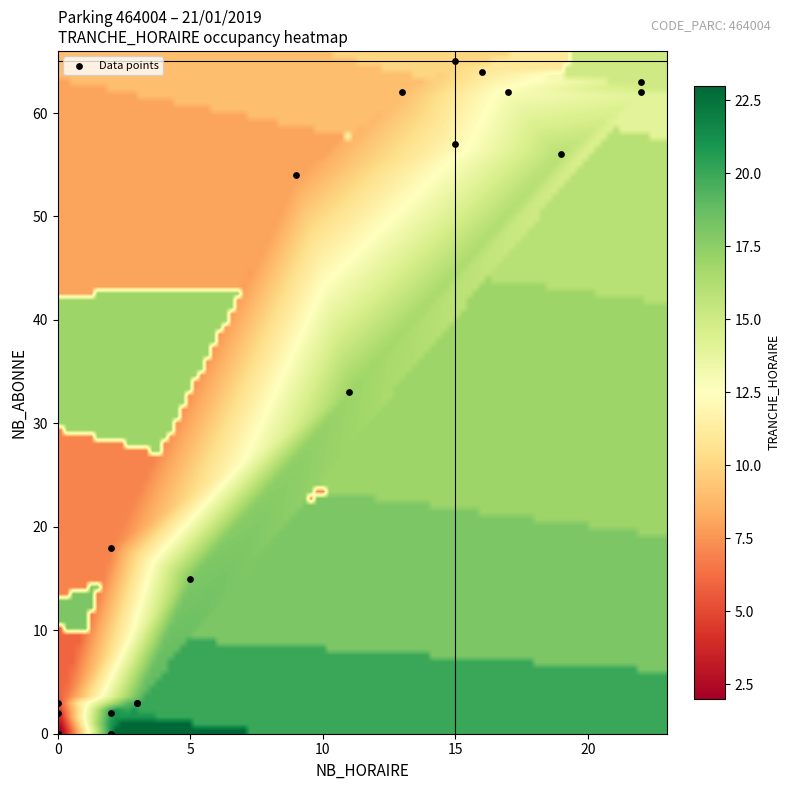

What Y value in the scatter plot is closest to 32?

33